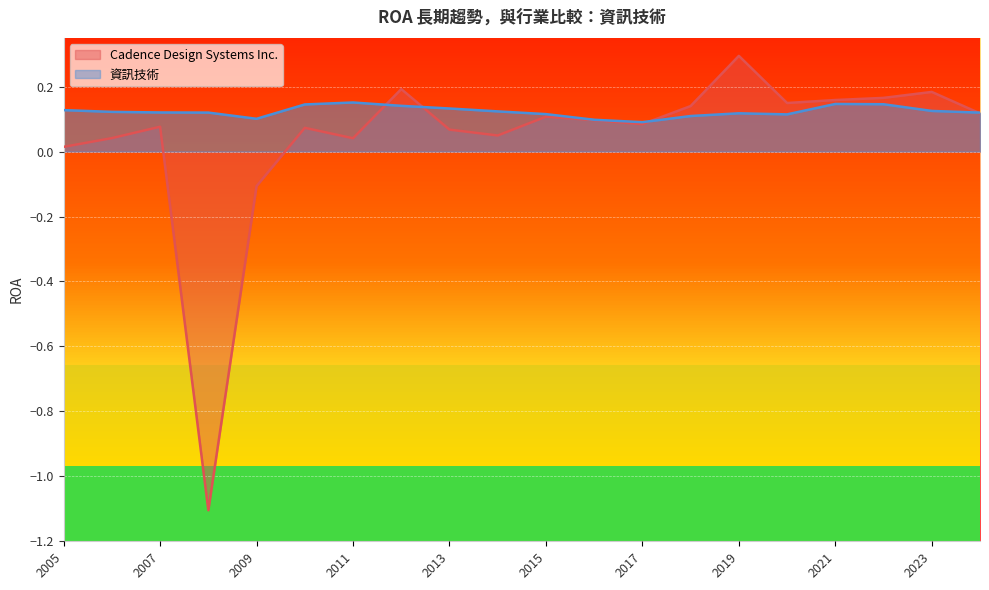

Count the number of categories in the chart.

20